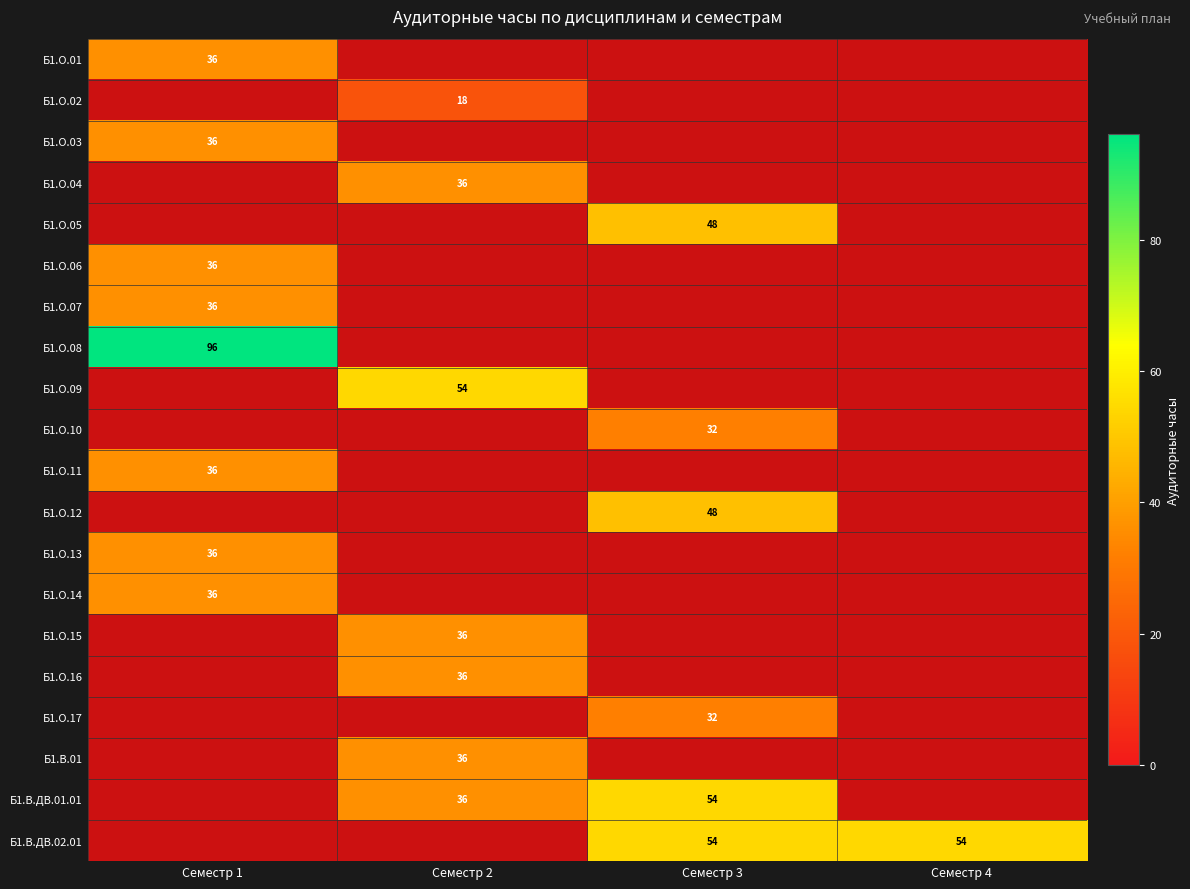

What is the sum of the Б1.В.ДВ.01.01 values at Семестр 2 and Семестр 3?

90